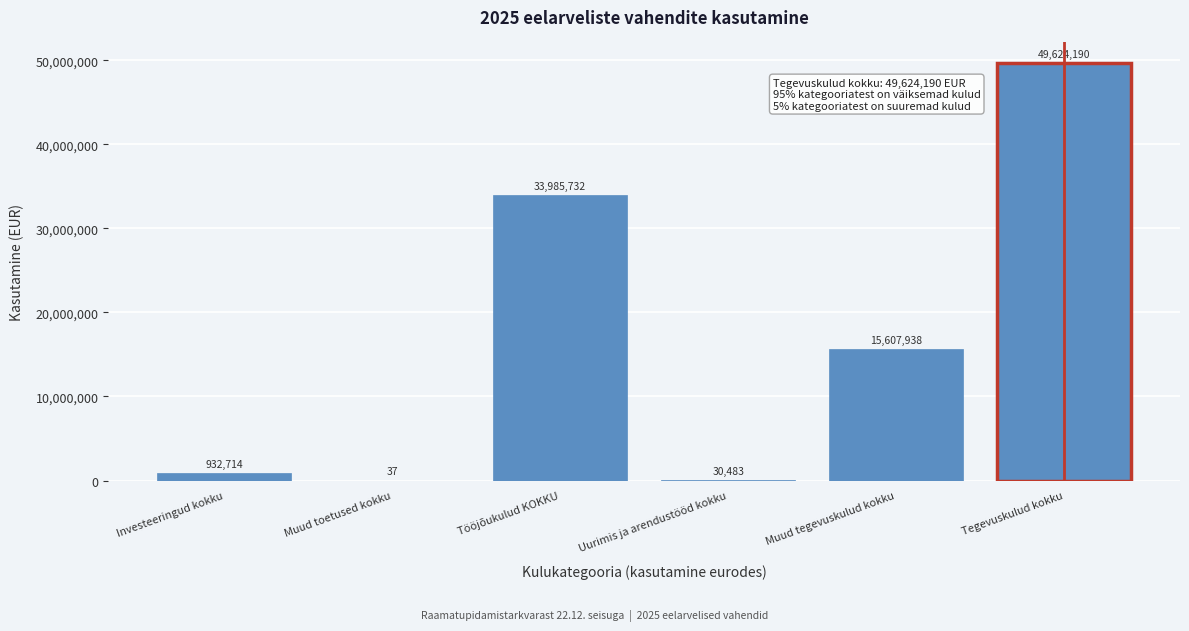

The chart shows a value of 12269739.7 at Tegevuskulud kokku. True or false?

False